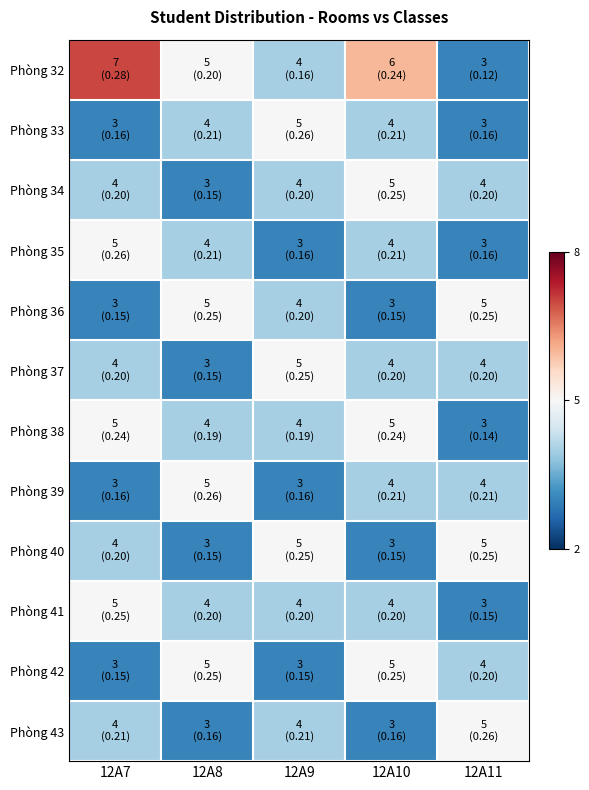

Rank the series at 12A11 from highest to lowest value.

Phòng 36, Phòng 40, Phòng 43, Phòng 34, Phòng 37, Phòng 39, Phòng 42, Phòng 32, Phòng 33, Phòng 35, Phòng 38, Phòng 41